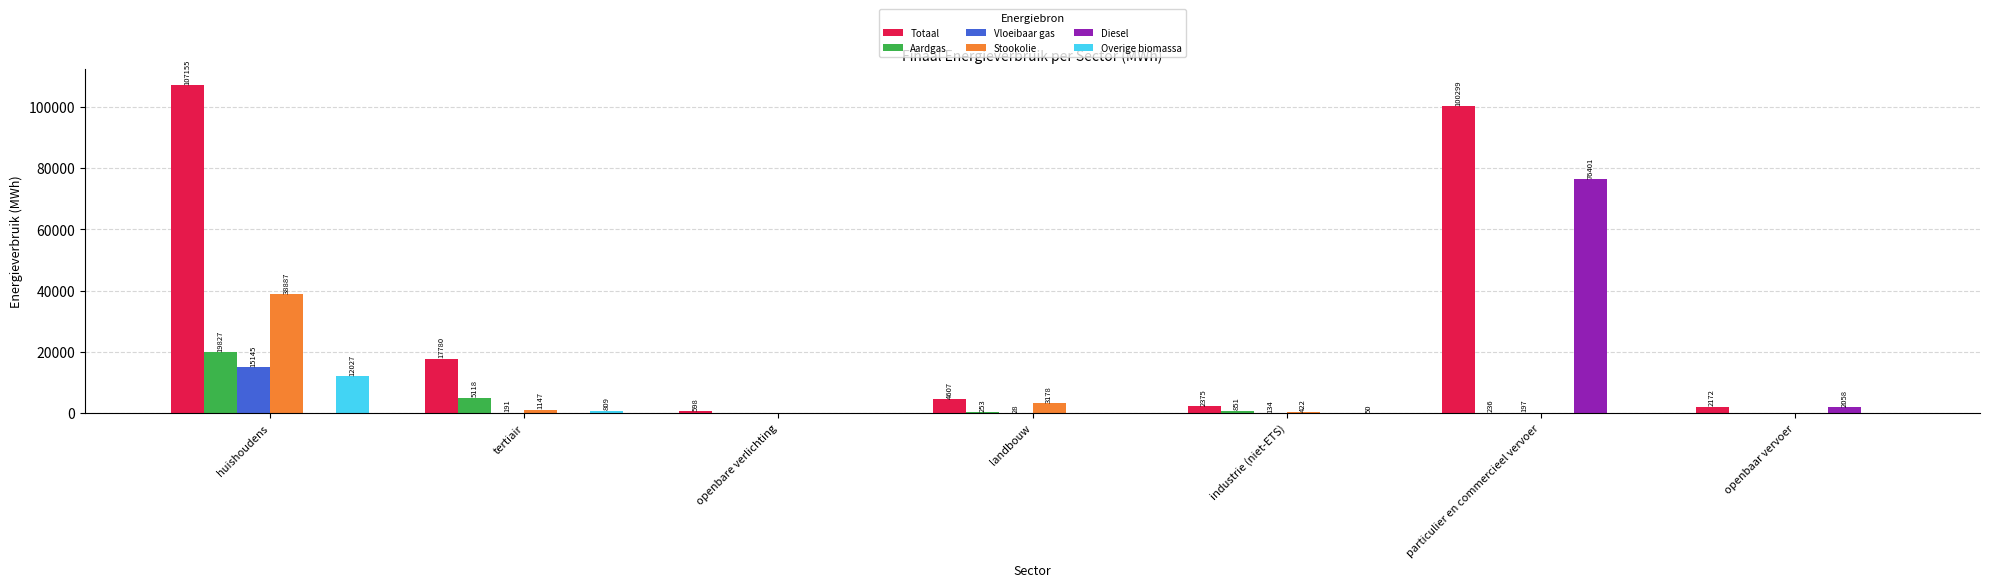

What are all the series names shown in the legend?

Totaal, Aardgas, Vloeibaar gas, Stookolie, Diesel, Overige biomassa